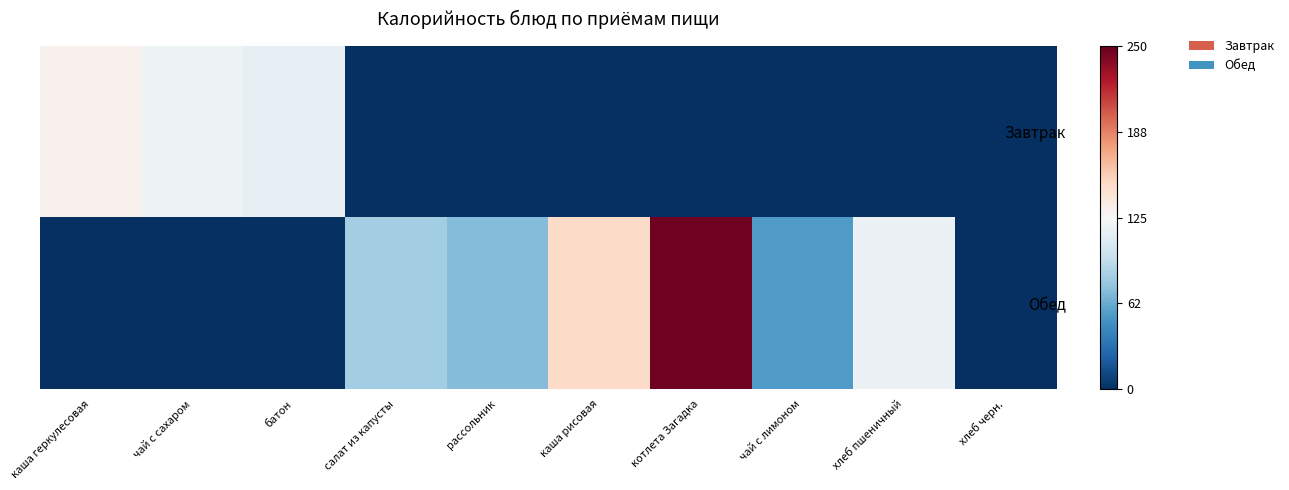

Between чай с лимоном and хлеб пшеничный, which series saw the biggest shift?

Обед